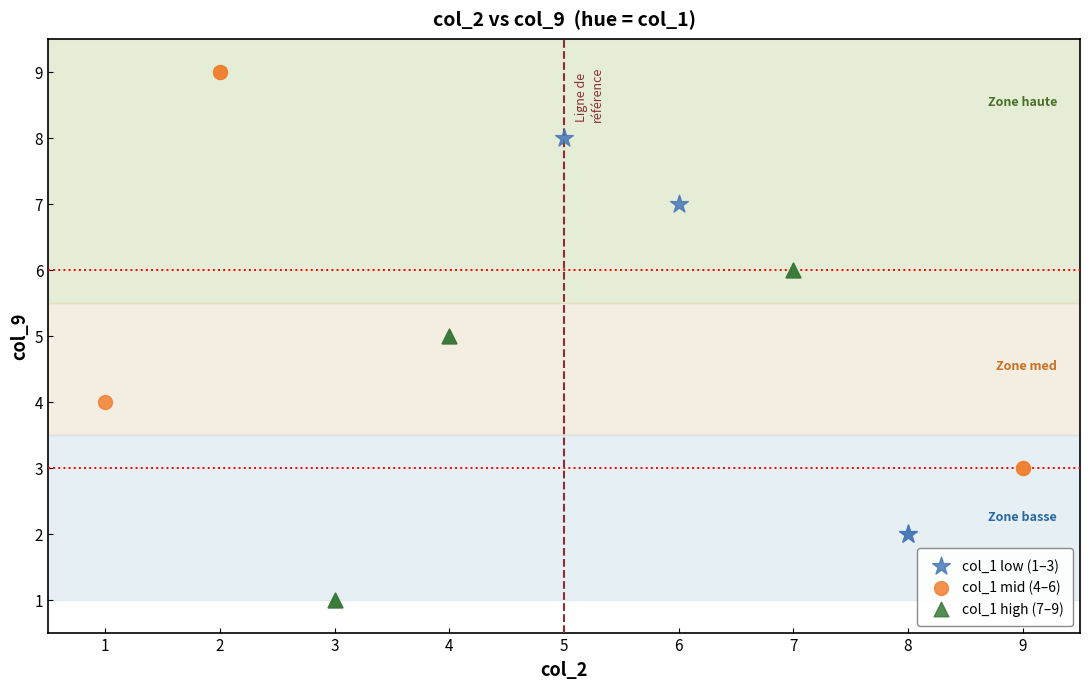

Which series reaches the maximum Y coordinate?

col_1 mid (4–6)